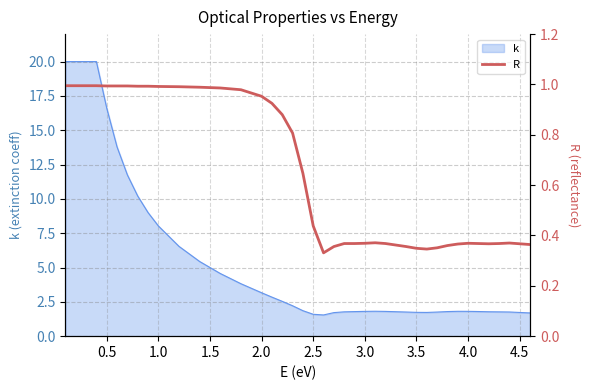

Is it true that k equals 1.3 at 2.0?

False